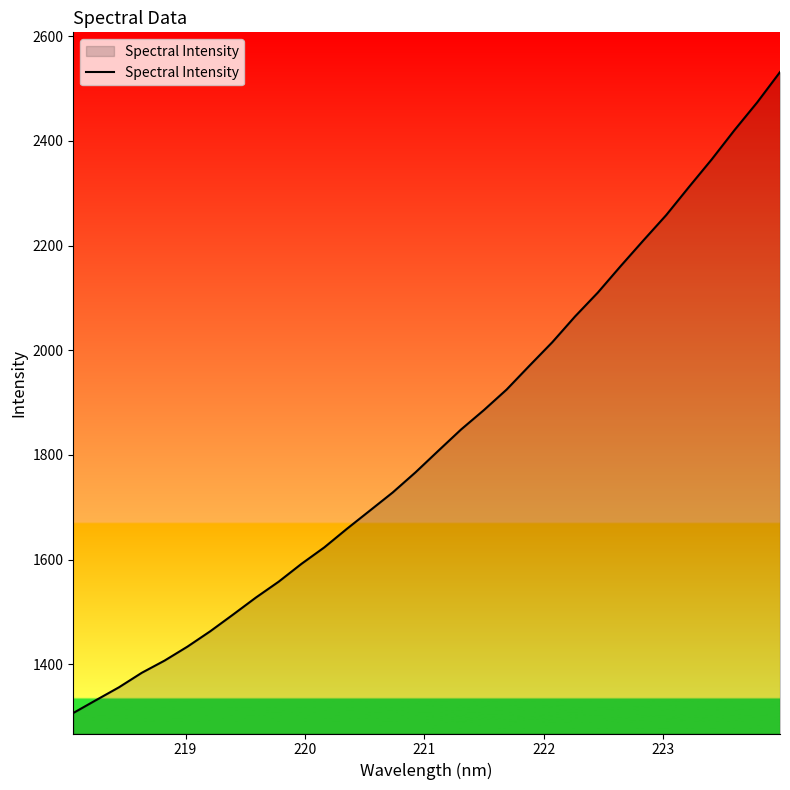

What is the difference between the maximum and minimum values?

1224.9